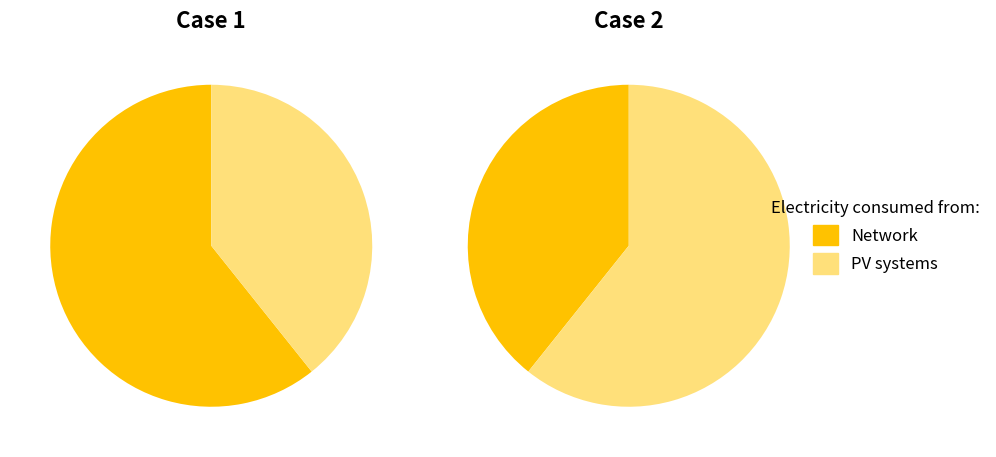

Combined, do 0 and 1 account for over 50%?

Yes